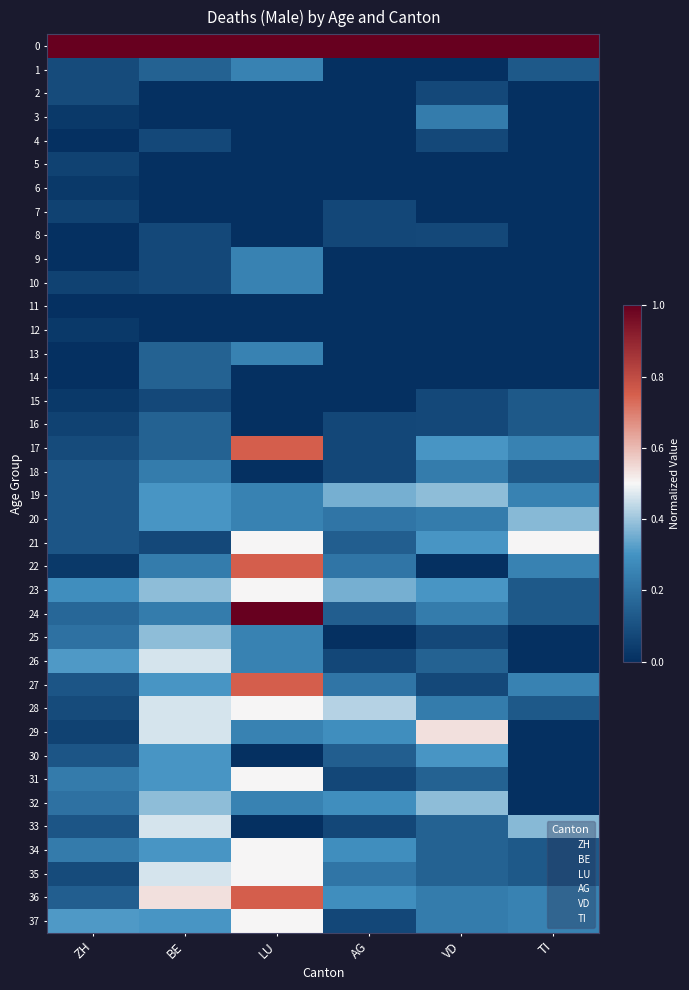

Which has a higher value, ZH or BE?

ZH